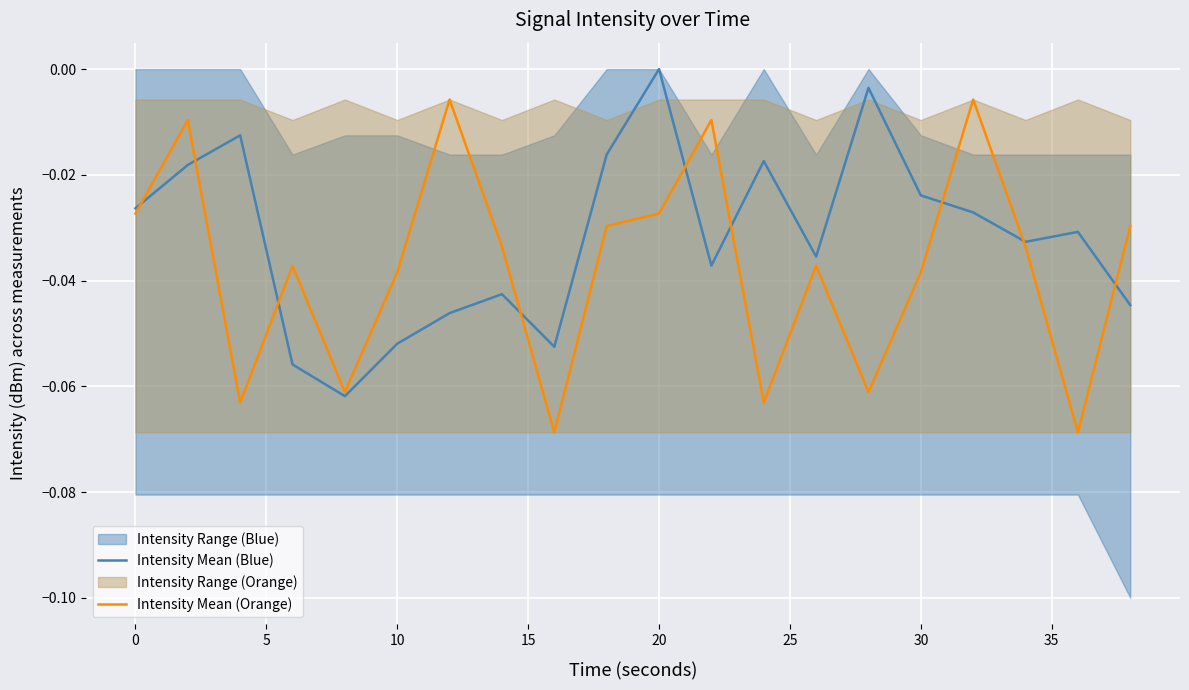

Where is Intensity Mean (Blue) nearest to the value 0?

20